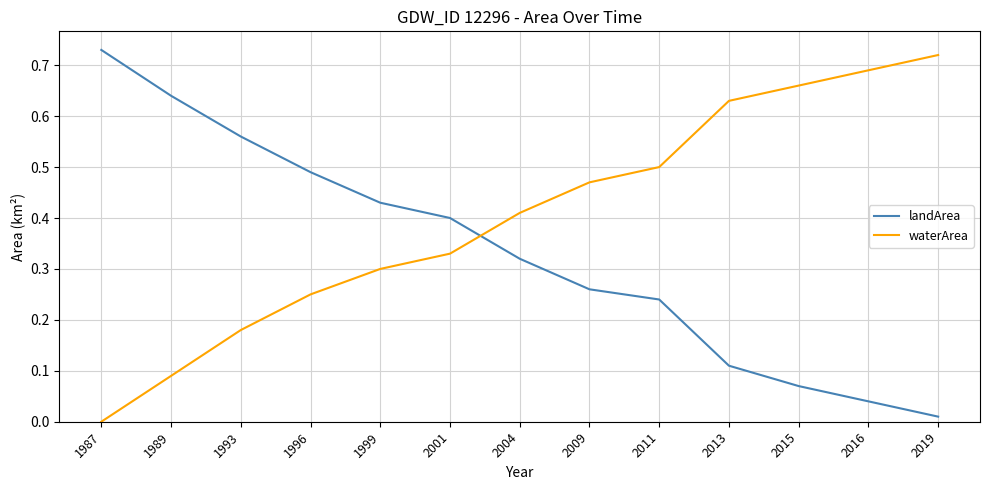

Between which two adjacent categories do landArea and waterArea first intersect?

2001 and 2004